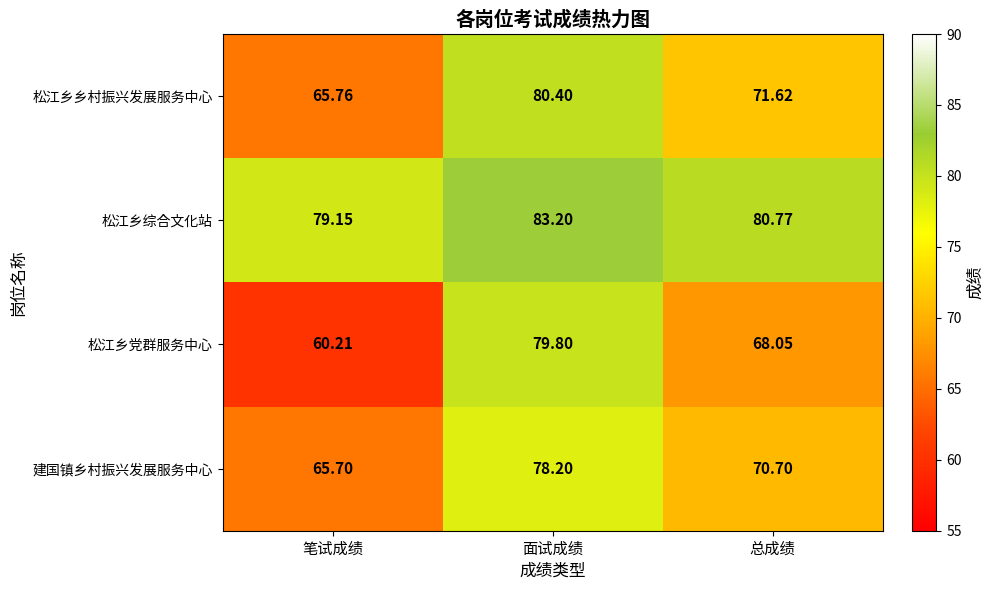

At which category does the chart reach its peak across all series?

面试成绩